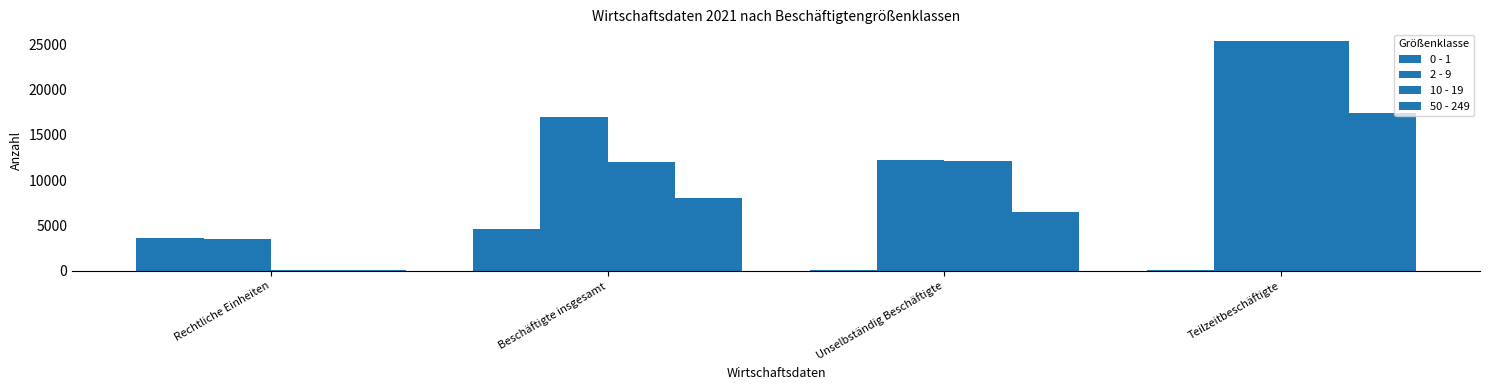

List the series in order of their overall mean, lowest first.

0 - 1, 50 - 249, 10 - 19, 2 - 9